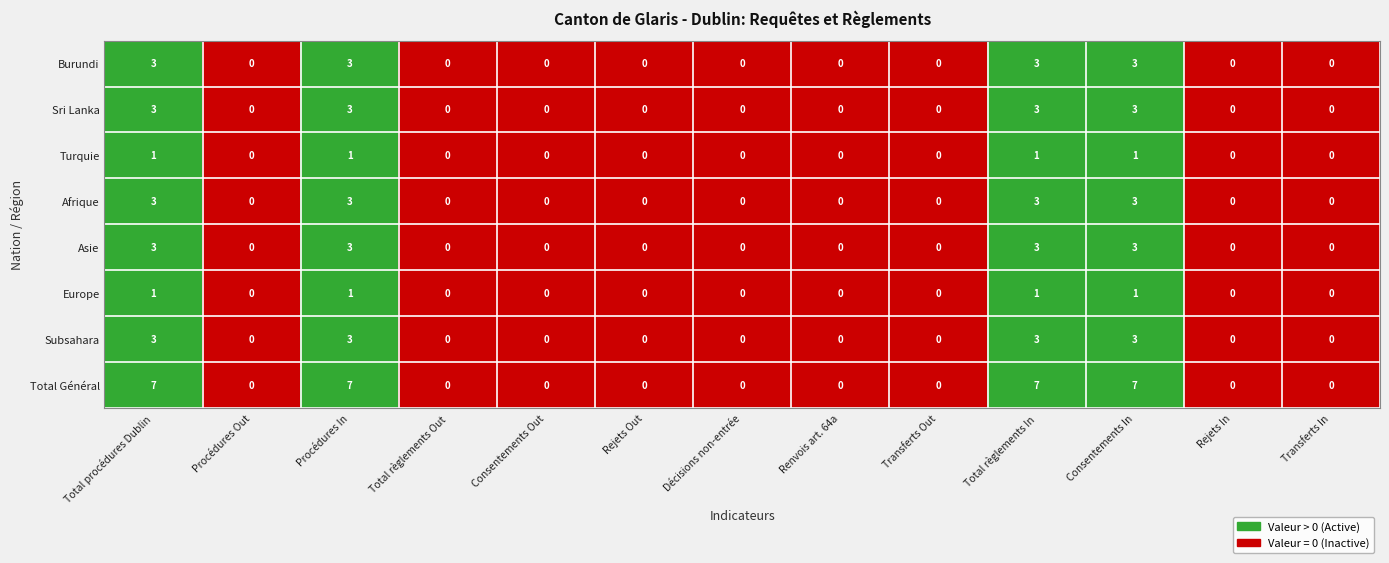

What is the difference between the maximum and minimum values in the Total Général series?

7